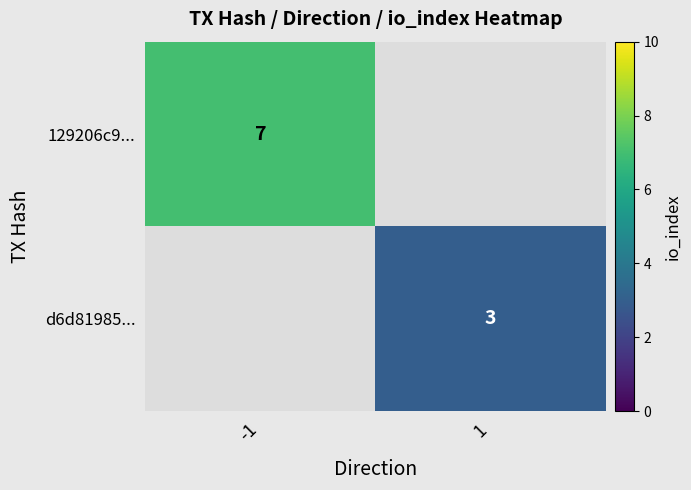

What is the minimum value shown in the chart?

3.0